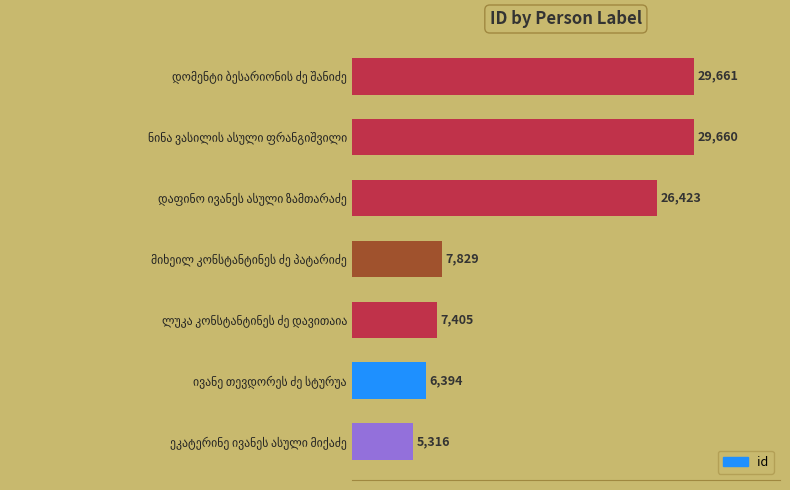

Reading top to bottom, what are all the values shown in this chart?

29661	29660	26423	7829	7405	6394	5316